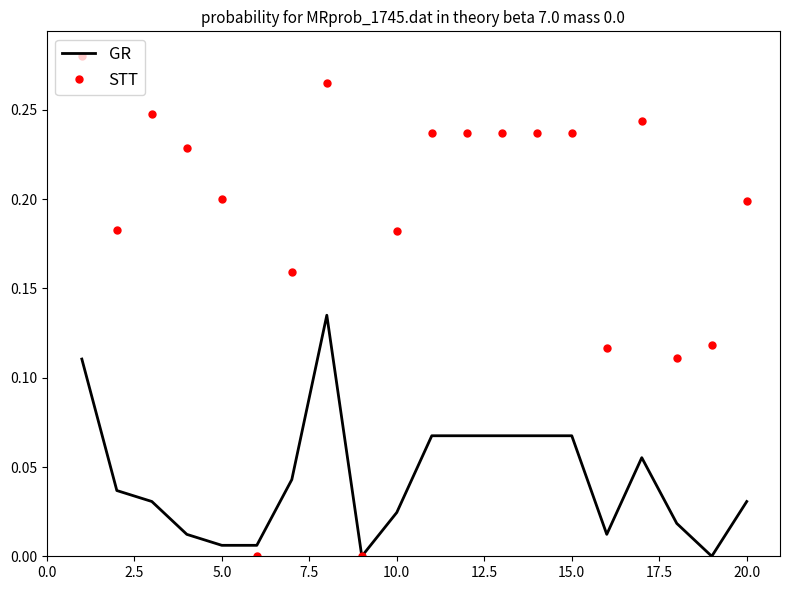

Rank the series by their average value, from highest to lowest.

STT, GR